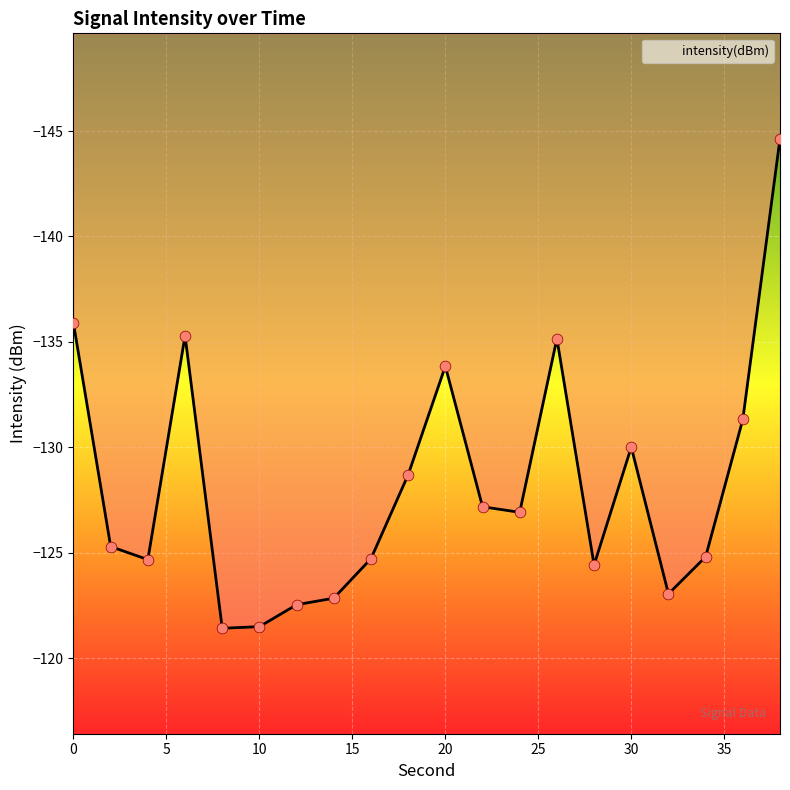

What is the change in value from 0 to 2?

+10.6